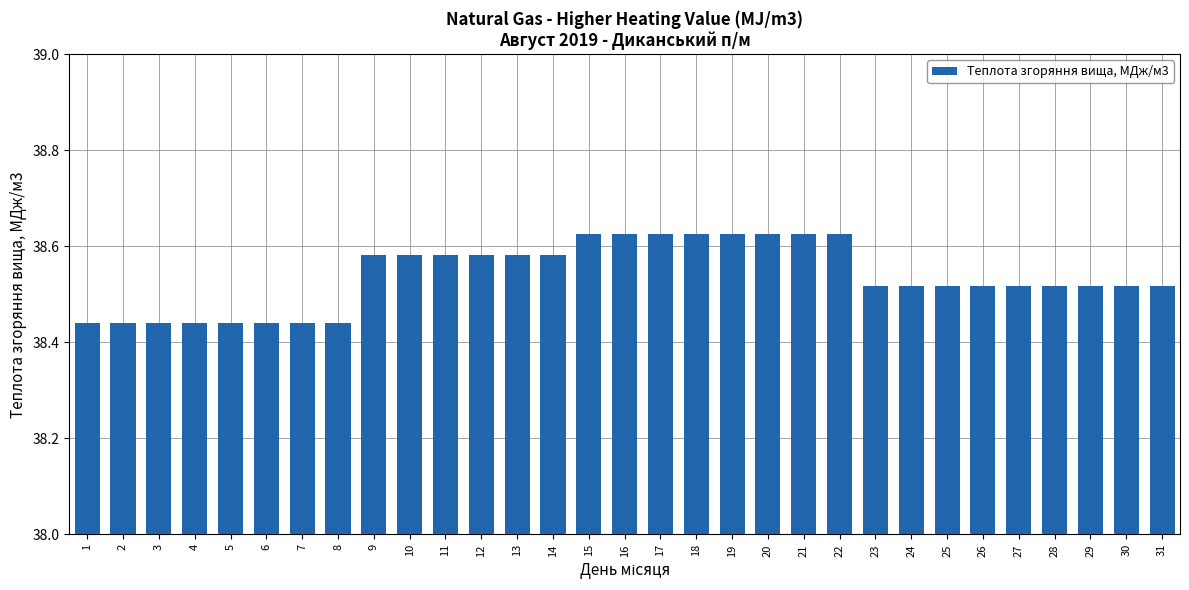

Which has a higher value, 12 or 3?

12